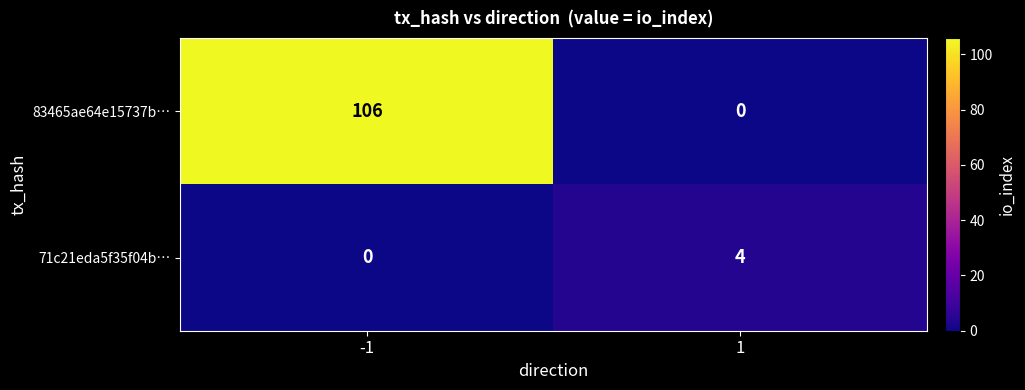

What is the difference between the maximum and minimum values in the 71c21eda5f35f04b… series?

4